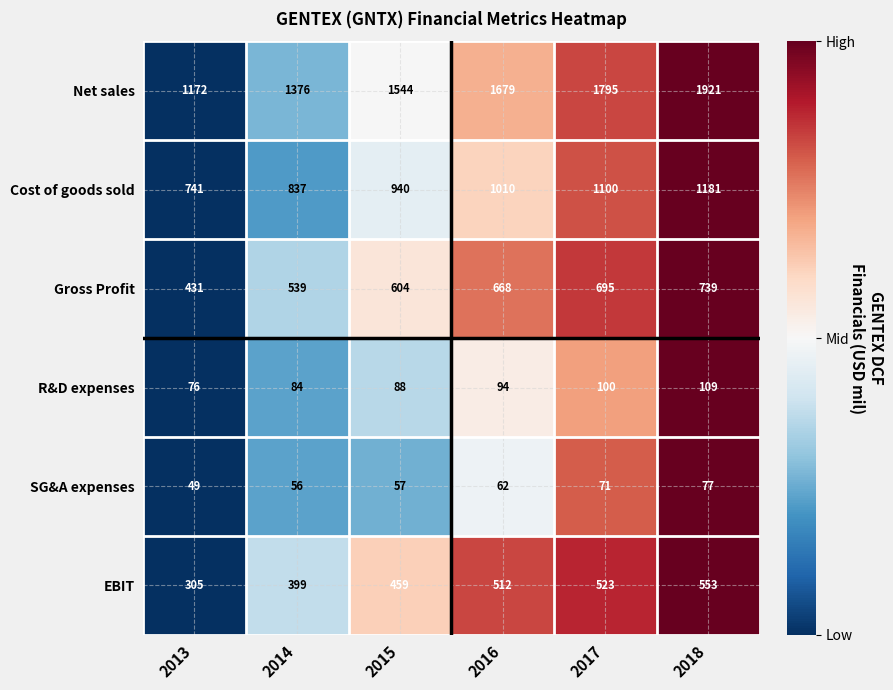

The value of R&D expenses at 2014 is 145. True or false?

False